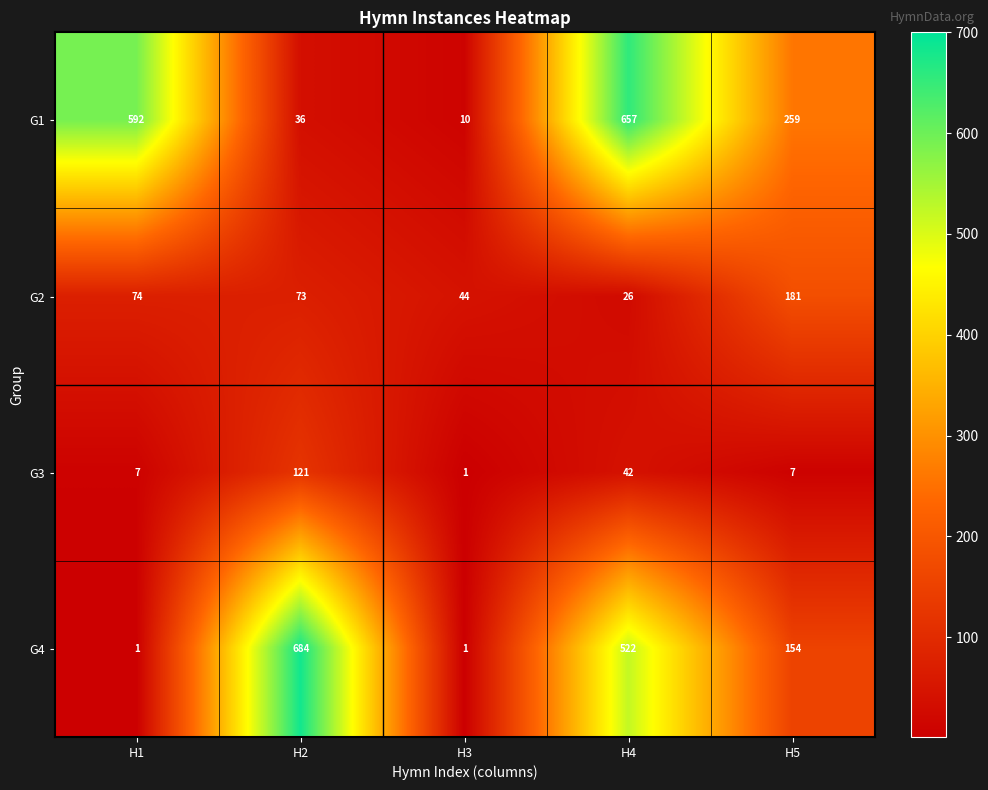

At H2, list the series in order from smallest to largest.

G1, G2, G3, G4